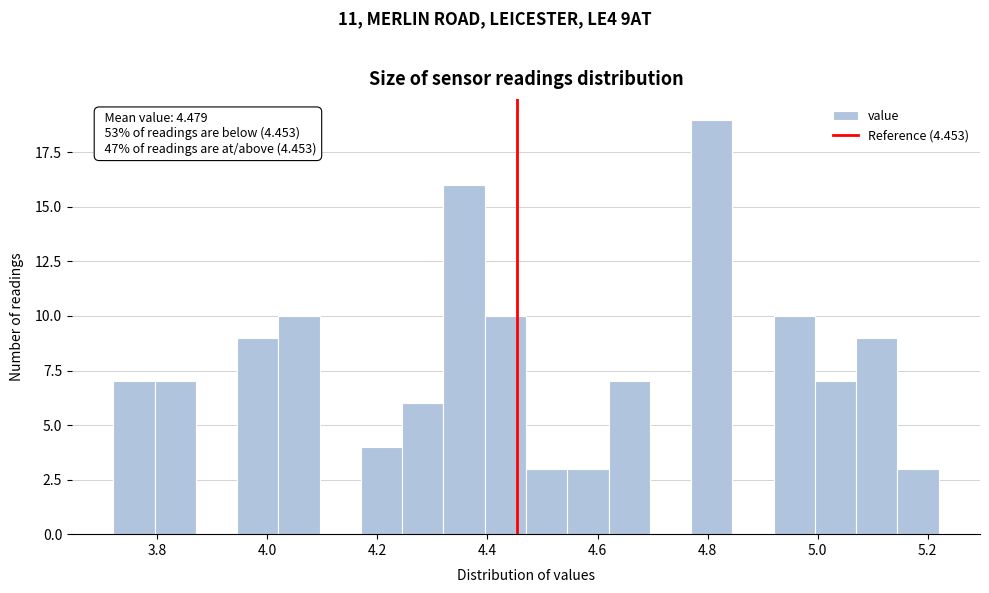

Read against the x-axis, roughly where is the centre of the tallest bar?

4.80